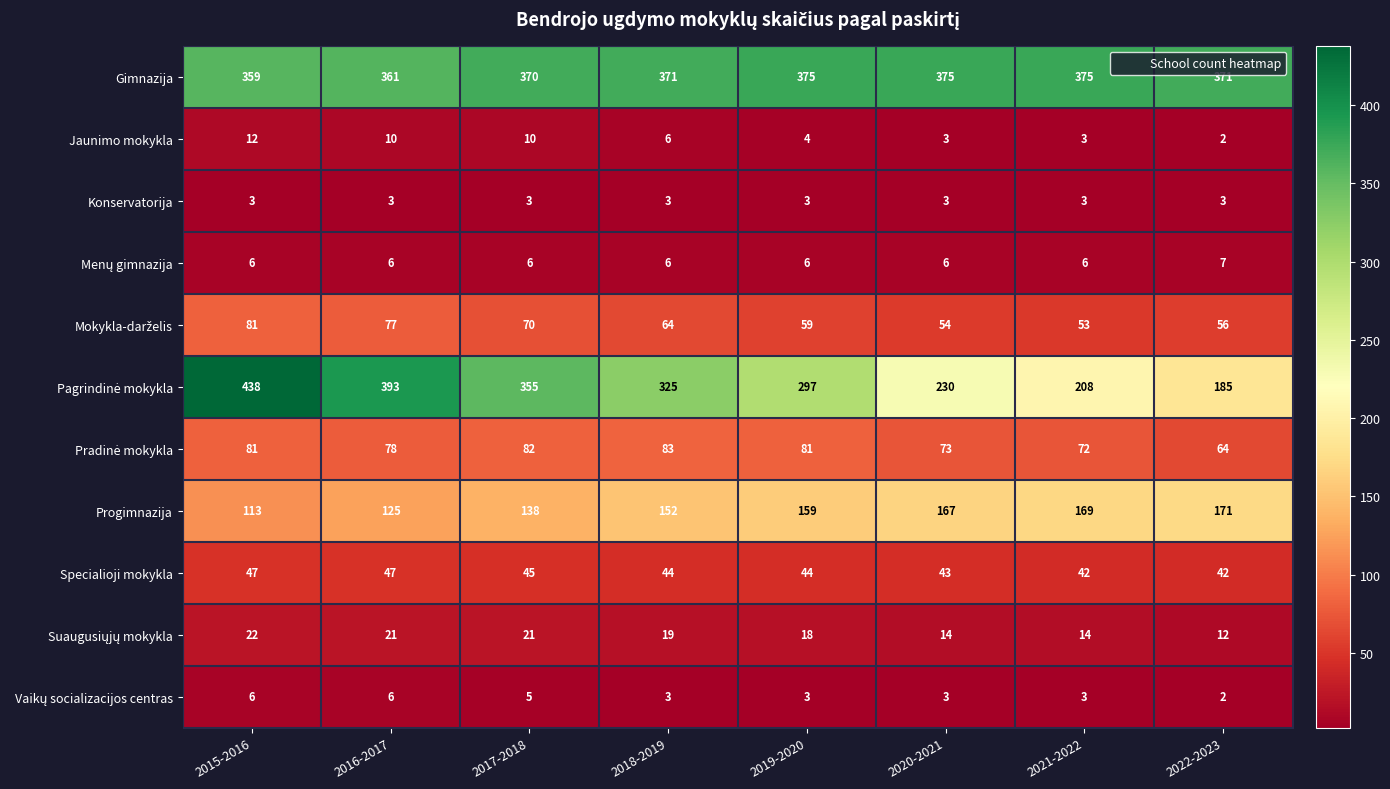

List the labels in order of Progimnazija value, smallest first.

2015-2016, 2016-2017, 2017-2018, 2018-2019, 2019-2020, 2020-2021, 2021-2022, 2022-2023